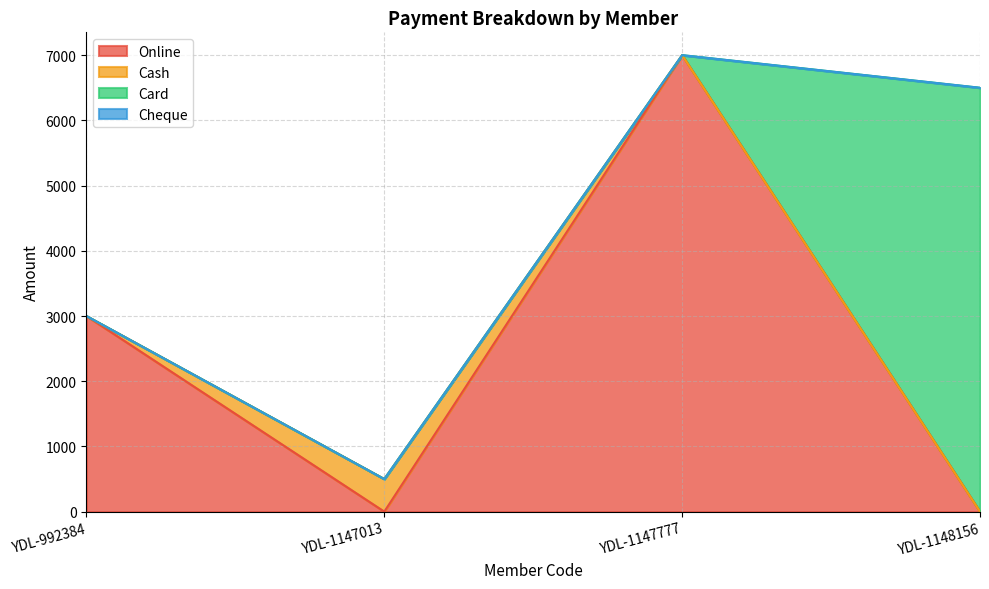

Reading right to left, extract all data points from this chart.

Online: 0	7000	0	3000
Cash: 0	0	500	0
Card: 6500	0	0	0
Cheque: 0	0	0	0